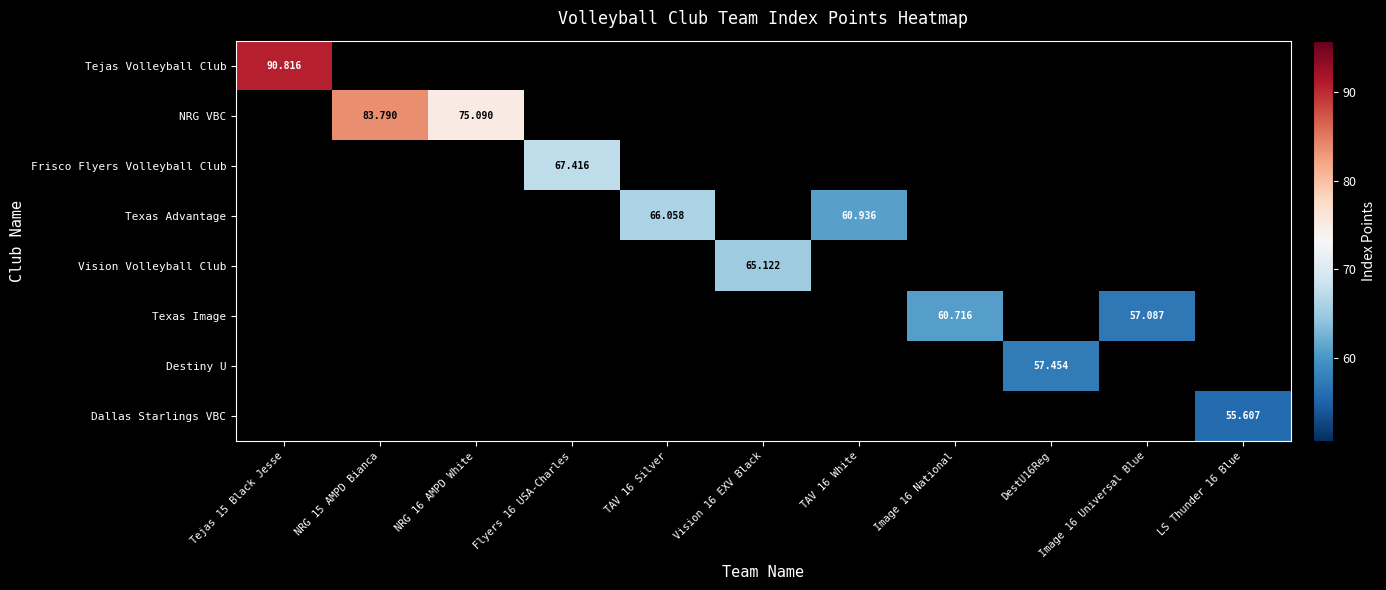

What is the greatest value displayed?

90.8